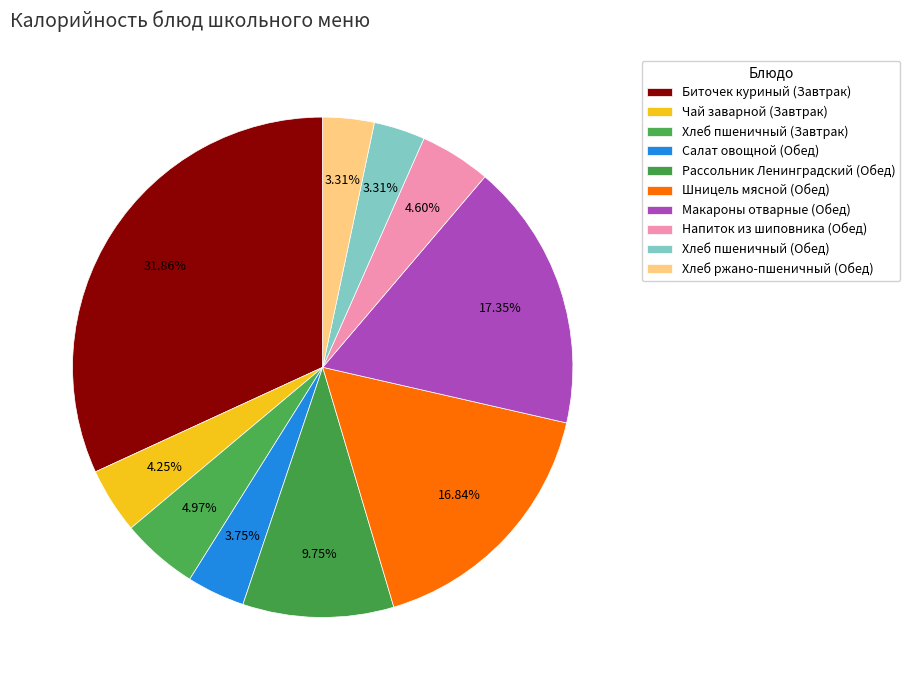

Combined, do Биточек куриный (Завтрак) and Салат овощной (Обед) account for over 50%?

No